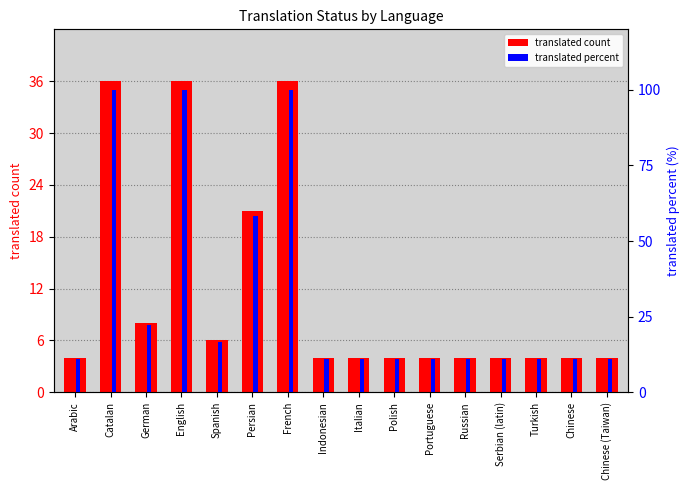

Are the bars horizontal?

No